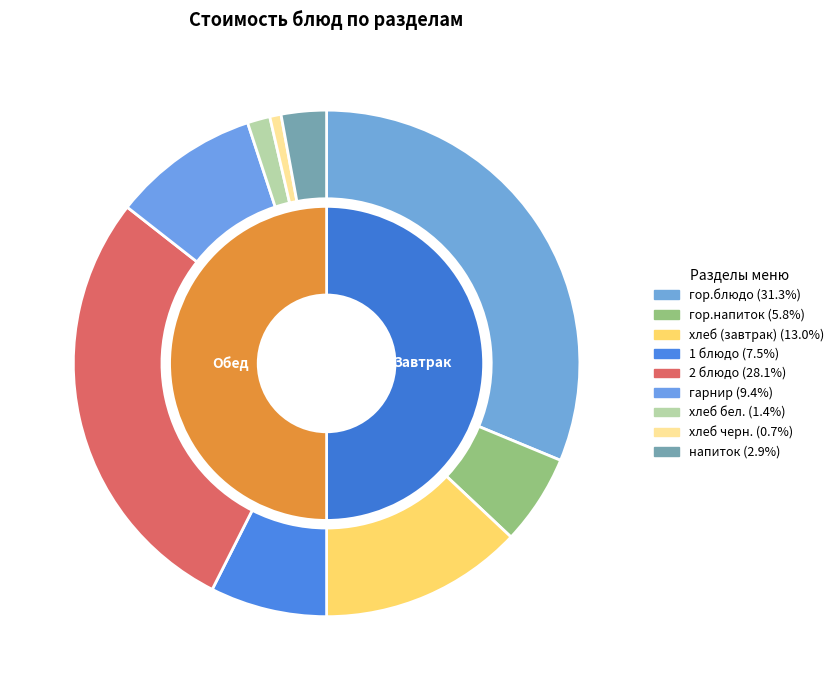

Between хлеб бел. and гор.напиток, which is larger?

гор.напиток